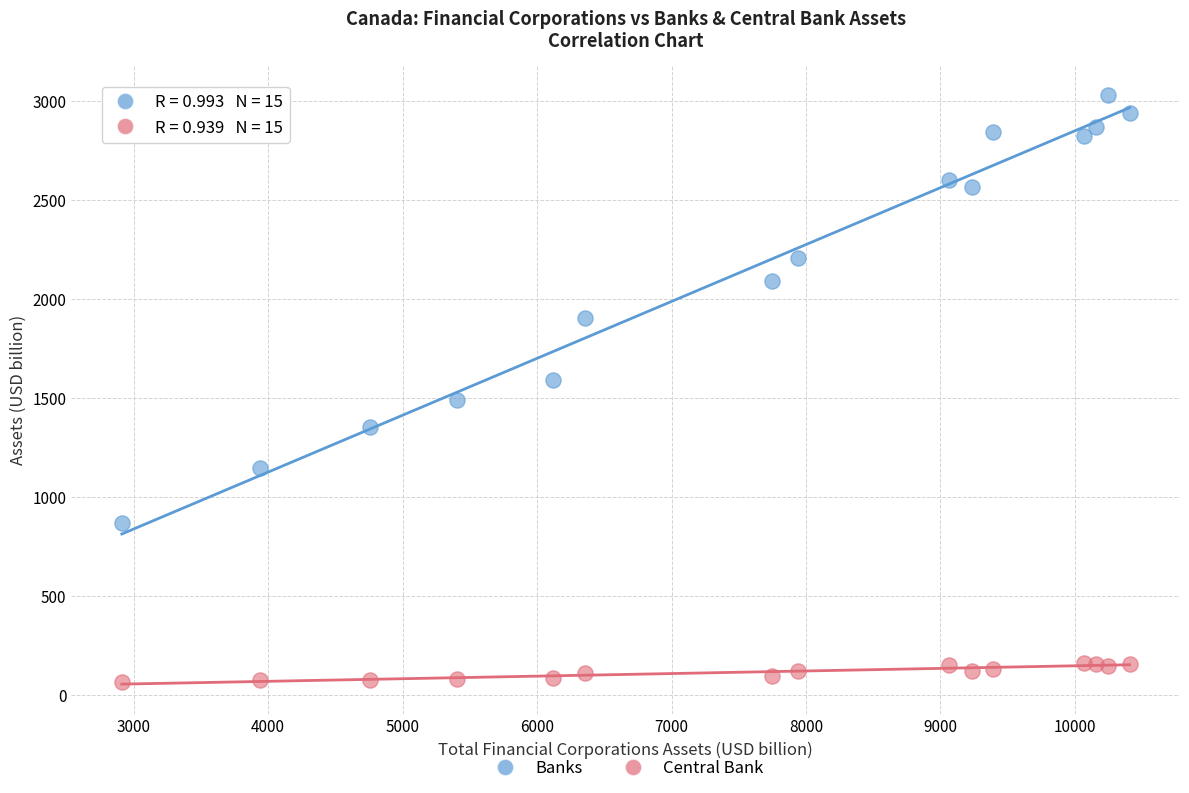

Across all data points, what is the range of Y values (max minus min)?

2962.6